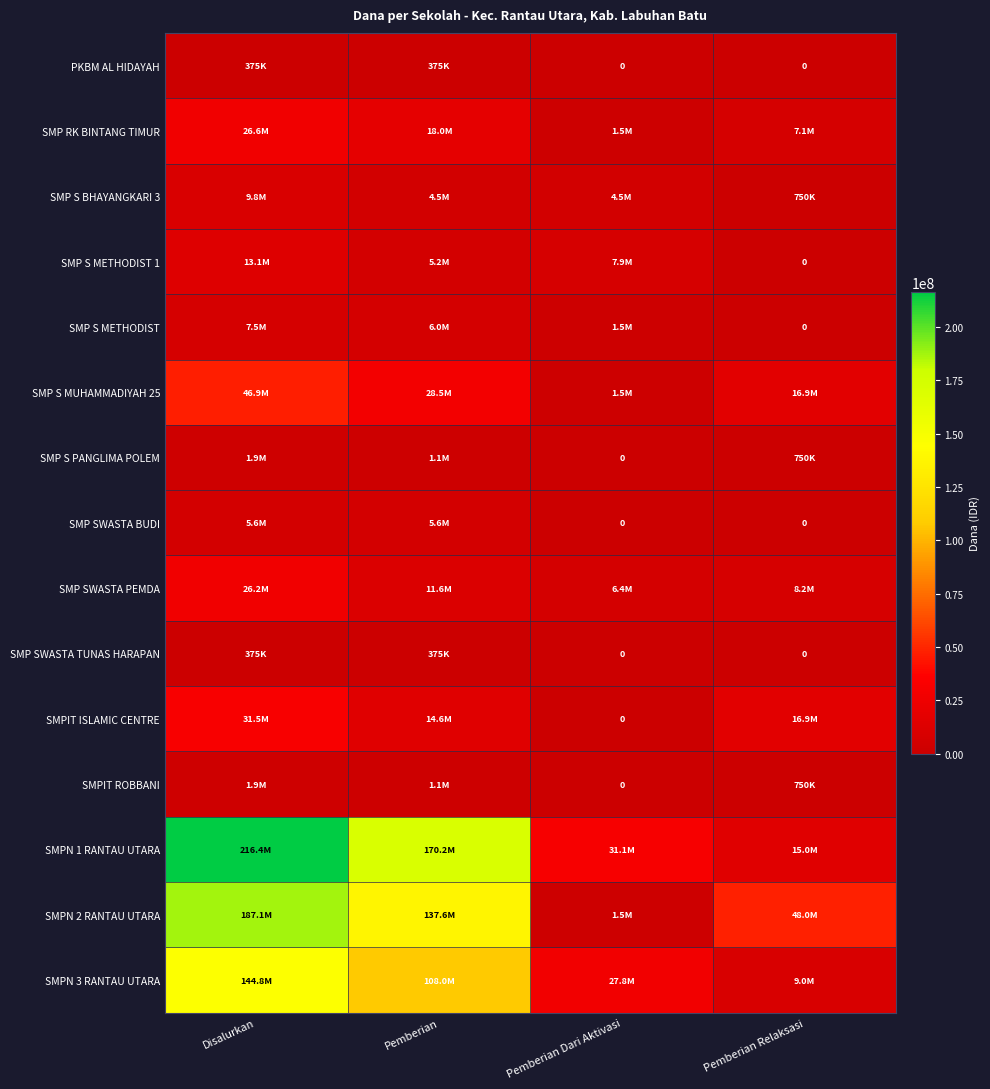

Is it true that SMPN 2 RANTAU UTARA equals 307572530 at Disalurkan?

False